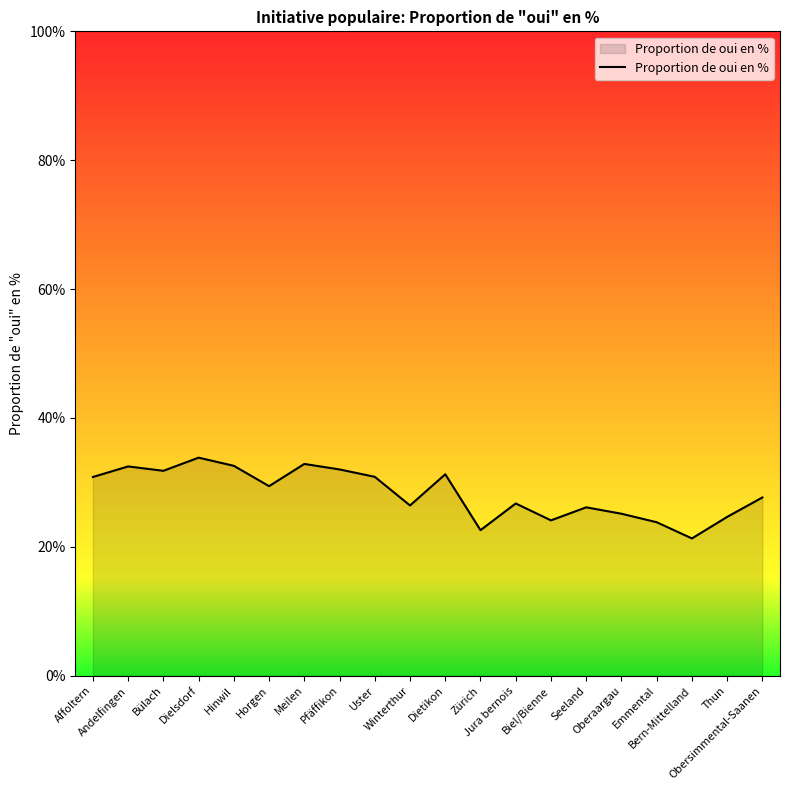

What is the smallest value displayed?

21.3